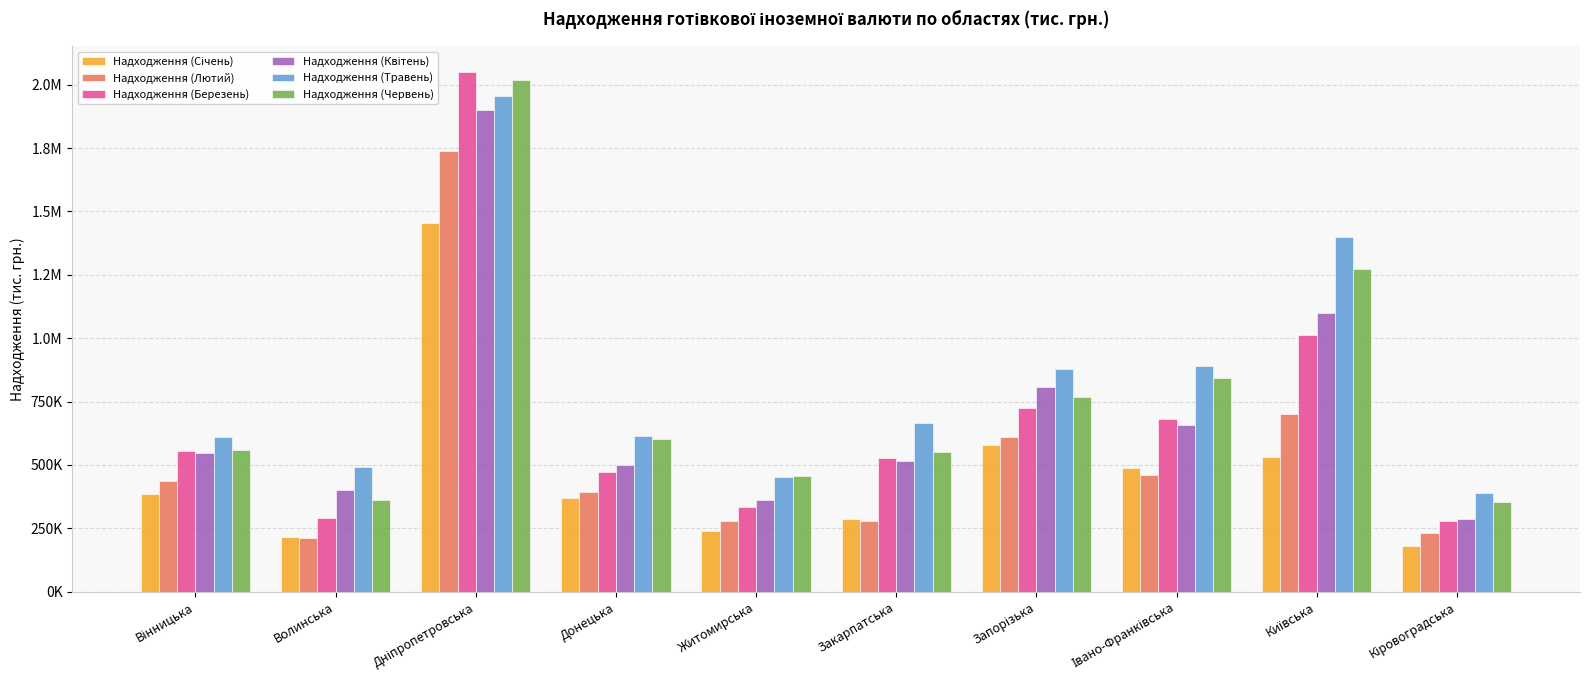

Reading right to left, extract all data points from this chart.

Надходження (Січень): 178477.1	531696.6	489029.8	578041.4	286548.9	238946.2	371171.0	1454722.0	214984.4	385223.4
Надходження (Лютий): 231523.2	699543.0	458974.9	611908.8	278873.5	279913.1	394992.1	1738946.8	210384.5	435236.5
Надходження (Березень): 279606.1	1013604.8	683034.9	723140.9	527418.4	335868.7	472228.5	2049939.4	290002.7	556954.1
Надходження (Квітень): 286555.9	1099673.9	659333.5	806685.3	516860.5	363320.0	499853.8	1901284.3	402683.5	548559.7
Надходження (Травень): 391079.3	1398601.9	892101.9	879429.9	666837.8	453354.6	612322.4	1957002.4	490261.9	609314.1
Надходження (Червень): 353044.3	1272354.6	842863.6	767884.2	551883.2	454992.7	601722.0	2019235.8	363018.2	557739.1